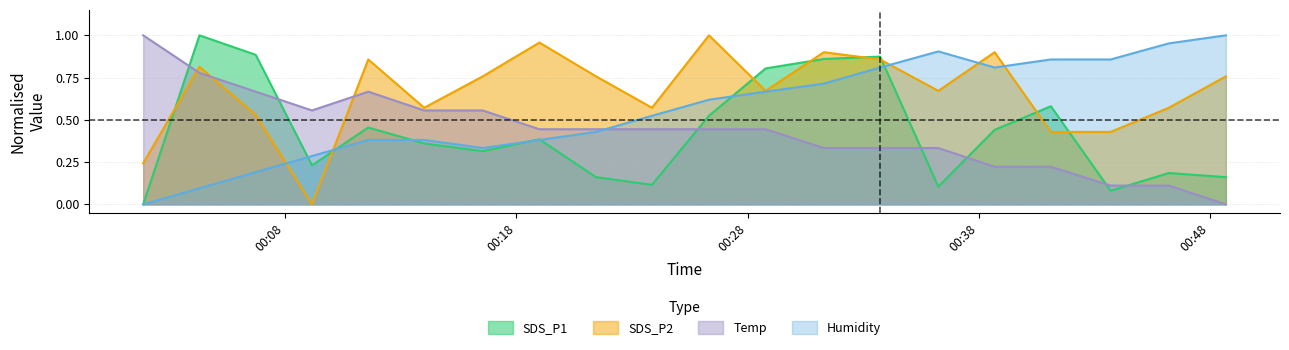

What is the average value of the SDS_P1 series?

0.4